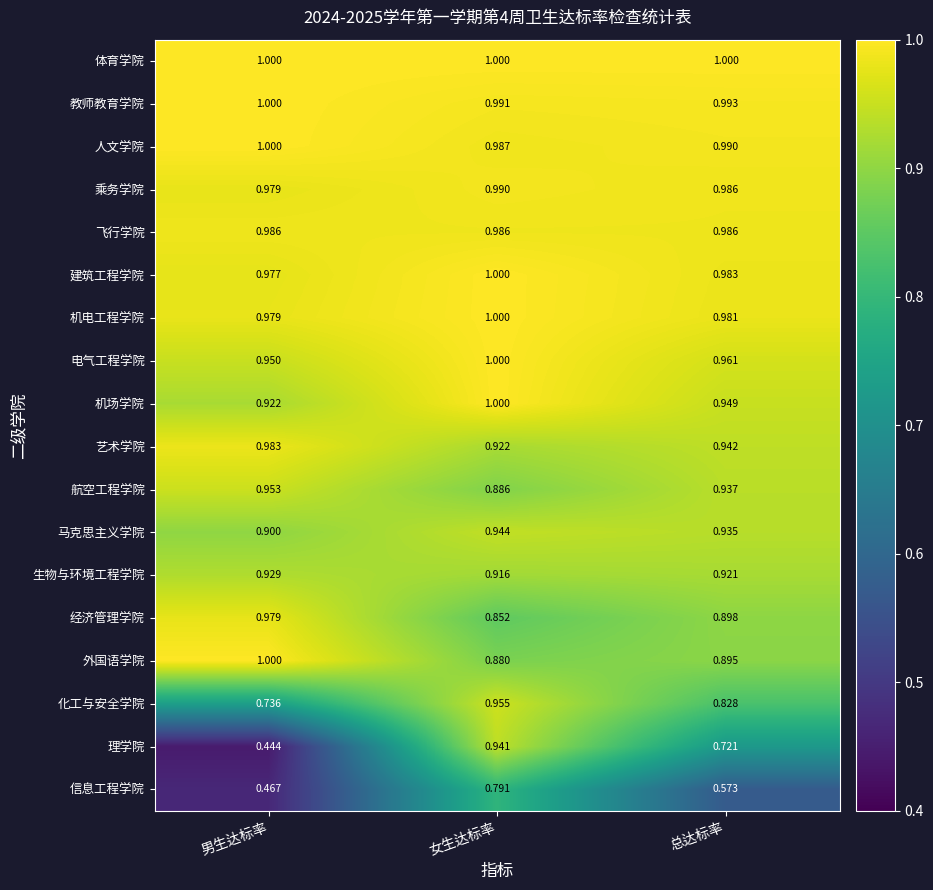

How many series are shown in this chart?

18